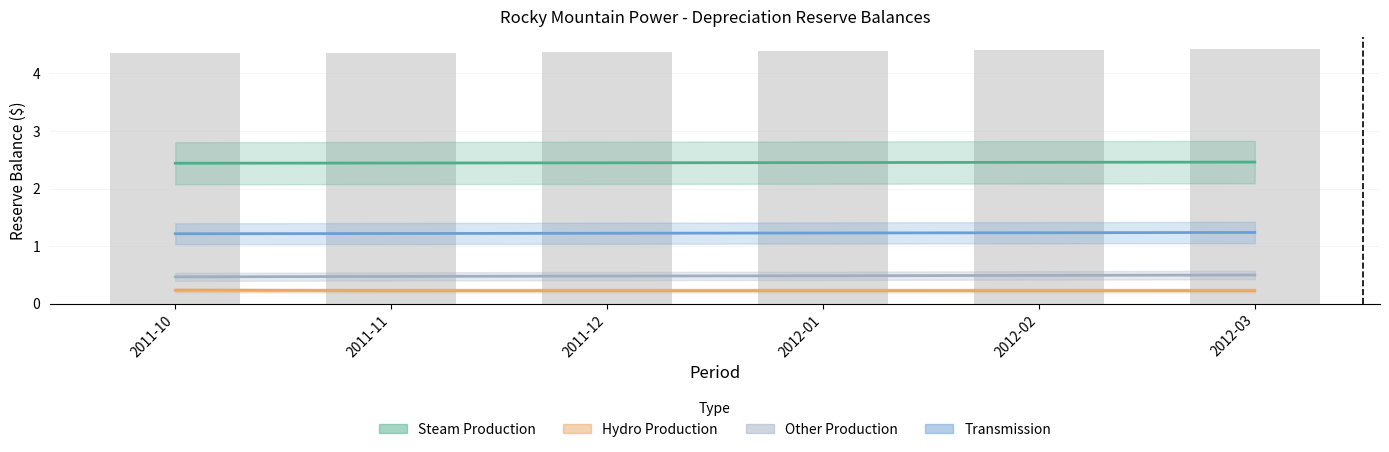

Reading right to left, extract all data points from this chart.

Steam Production: 2.5	2.5	2.5	2.4	2.4	2.4
Hydro Production: 0.2	0.2	0.2	0.2	0.2	0.2
Other Production: 0.5	0.5	0.5	0.5	0.5	0.5
Transmission: 1.2	1.2	1.2	1.2	1.2	1.2